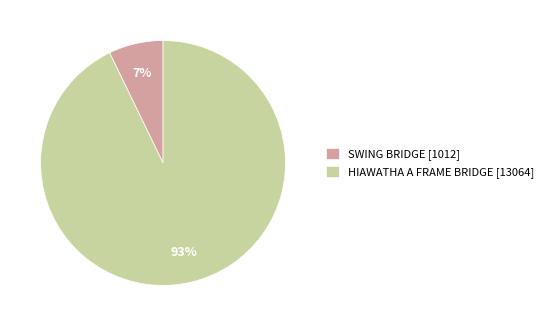

Count the number of slices in the pie.

2